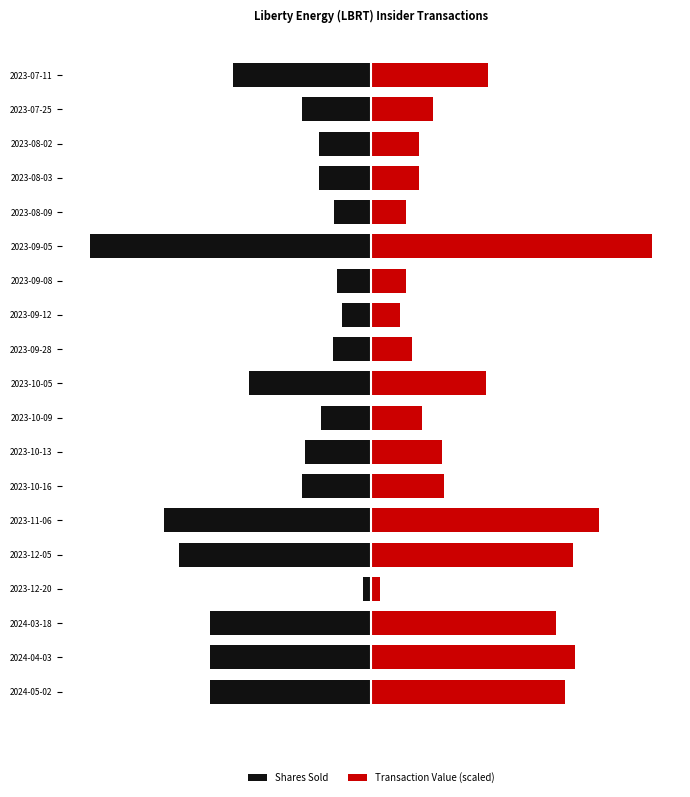

What is the difference between the highest and lowest values at 2023-09-12?

14322.5